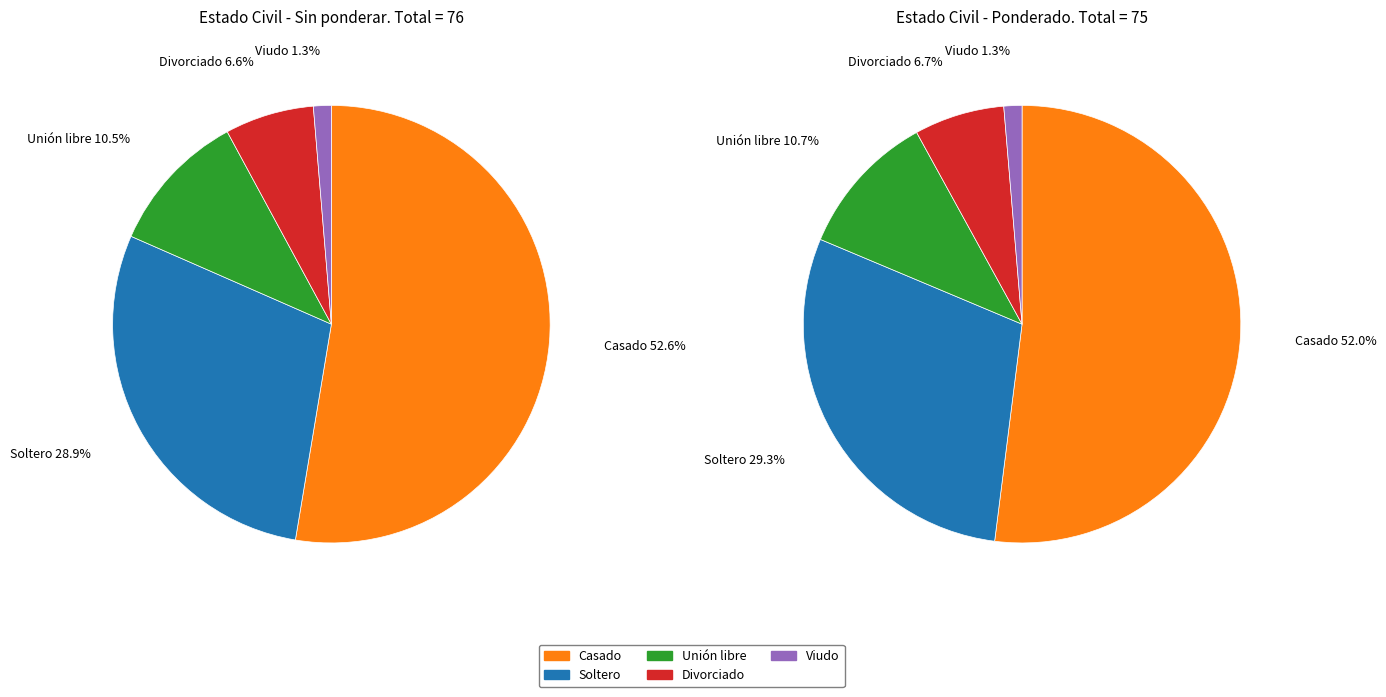

How many slices are in this pie chart?

5